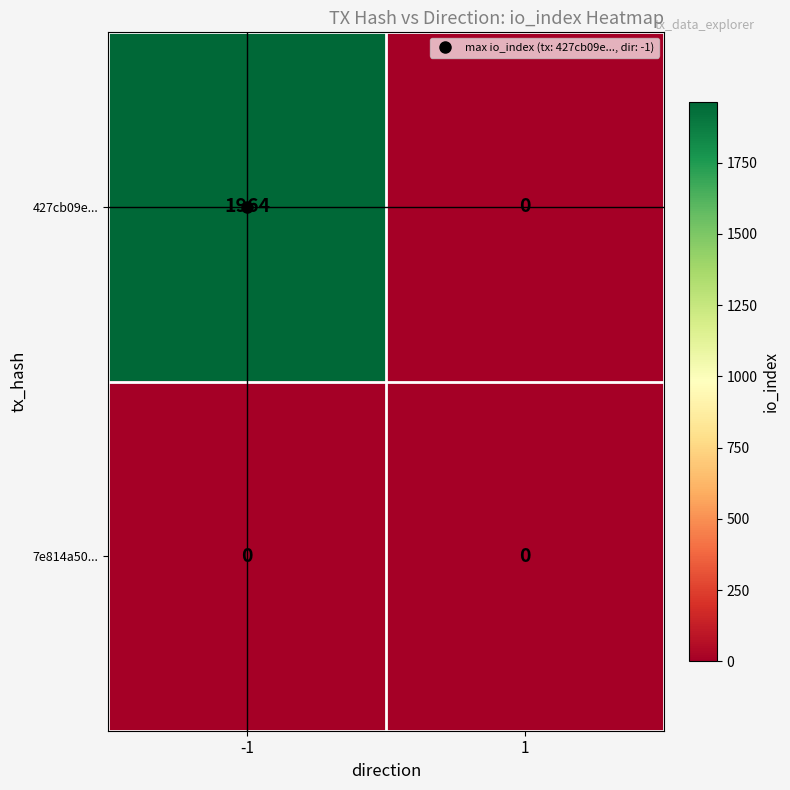

Between -1 and 1, which series saw the biggest shift?

427cb09e...